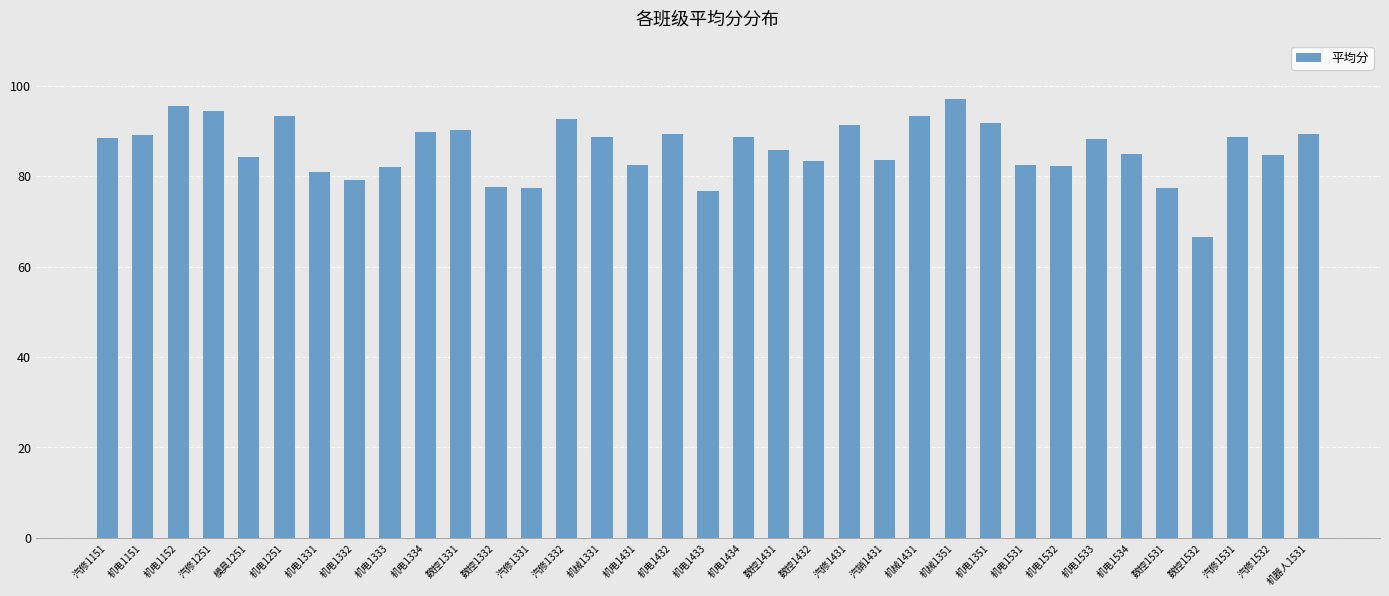

Does the chart contain stacked bars?

No